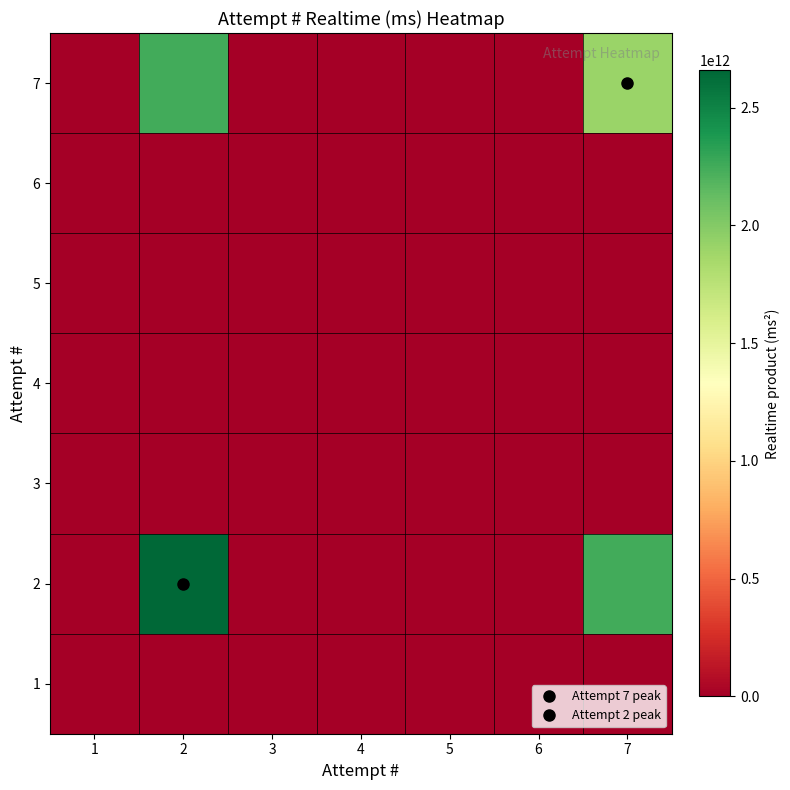

At which category is the sum across all series the highest?

2